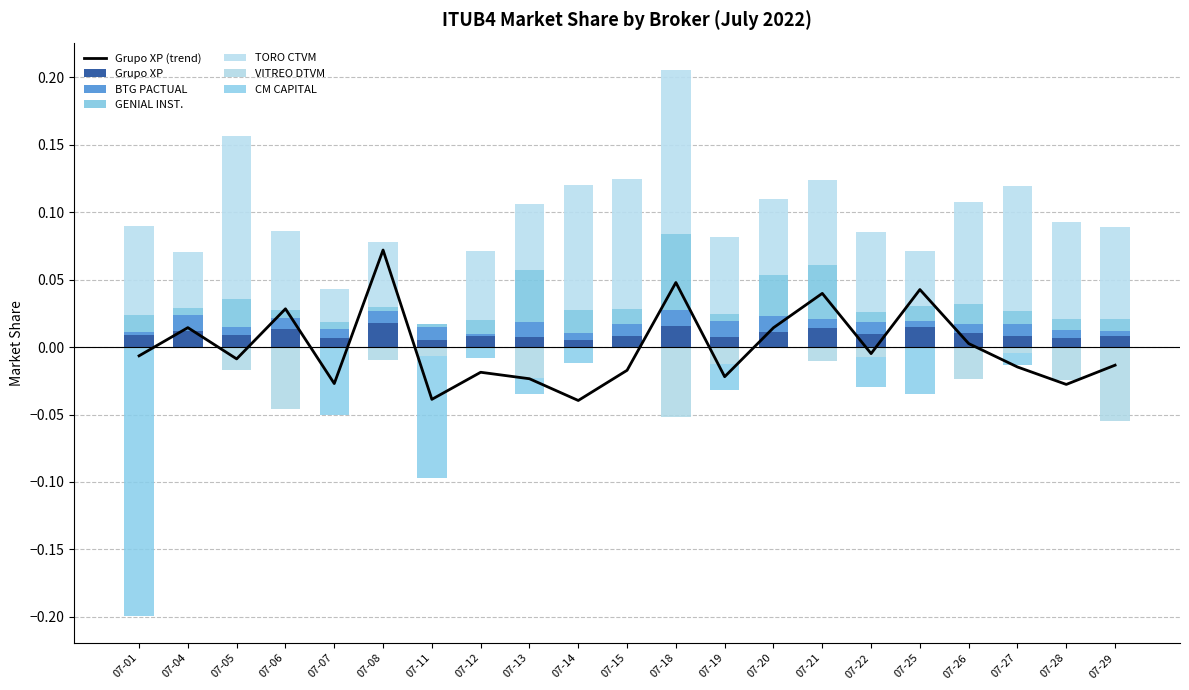

Between 07-25 and 07-29, which series saw the biggest shift?

Grupo XP